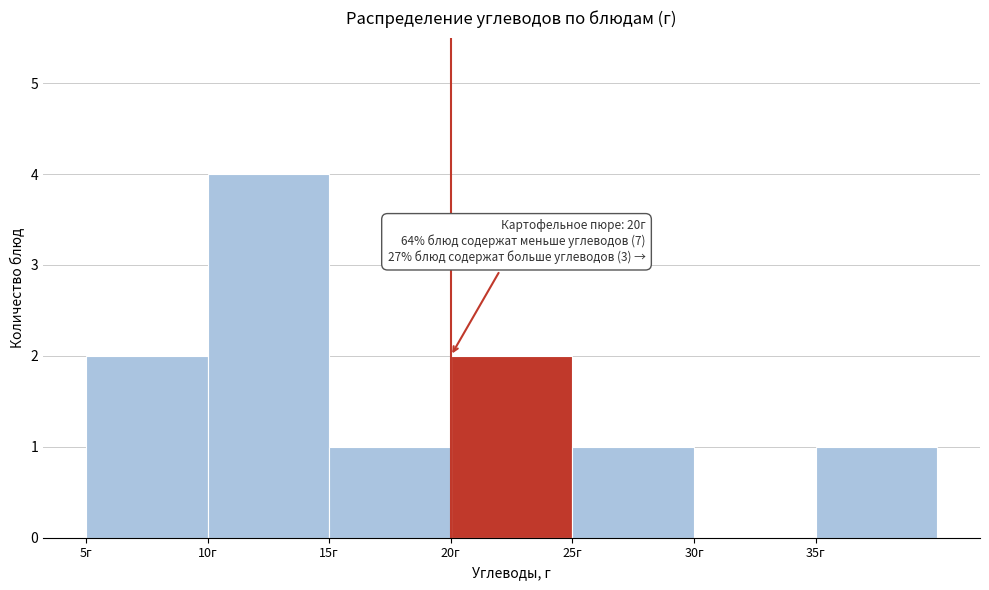

Over which range of the x-axis is the bar tallest?

10 to 15